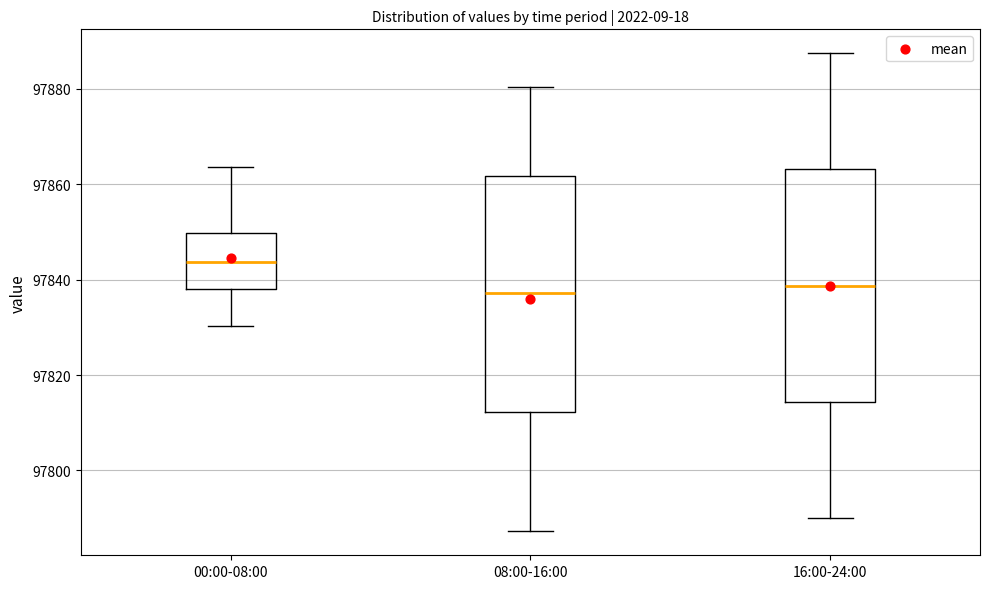

Where does the median line of the box for 16:00-24:00 sit on the y-axis? The values are not printed on the chart, so give them approximately, as read against the axis.

97838